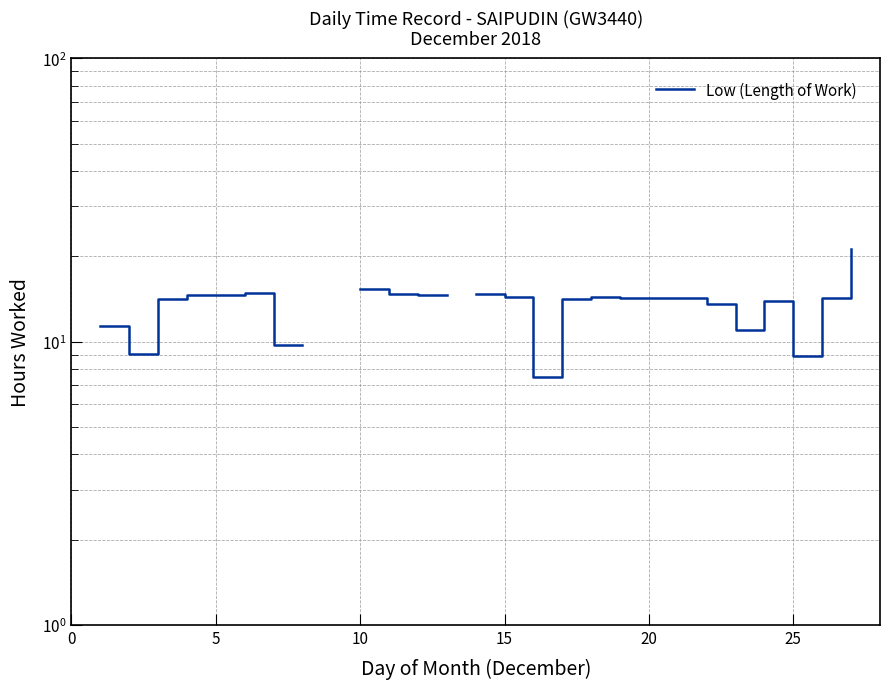

What is the minimum value shown in the chart?

7.5